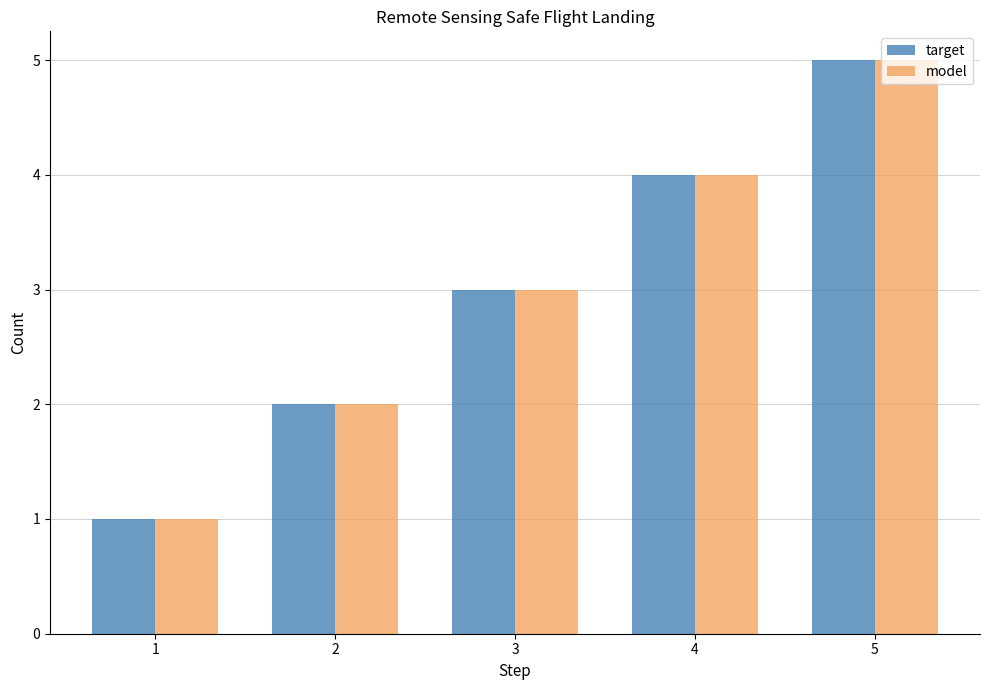

How many values in the model series are below 3?

2